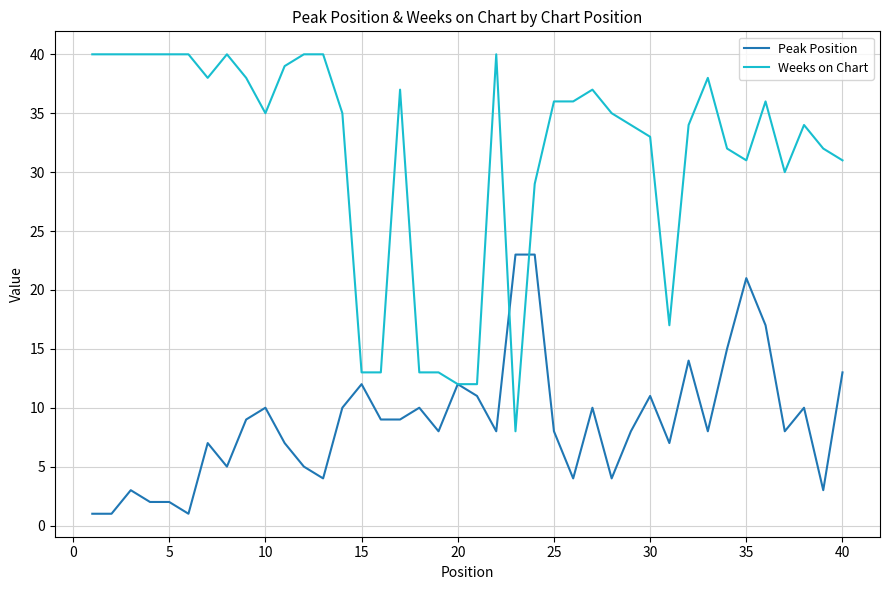

Which series ends up on top after the final intersection of Peak Position and Weeks on Chart?

Weeks on Chart